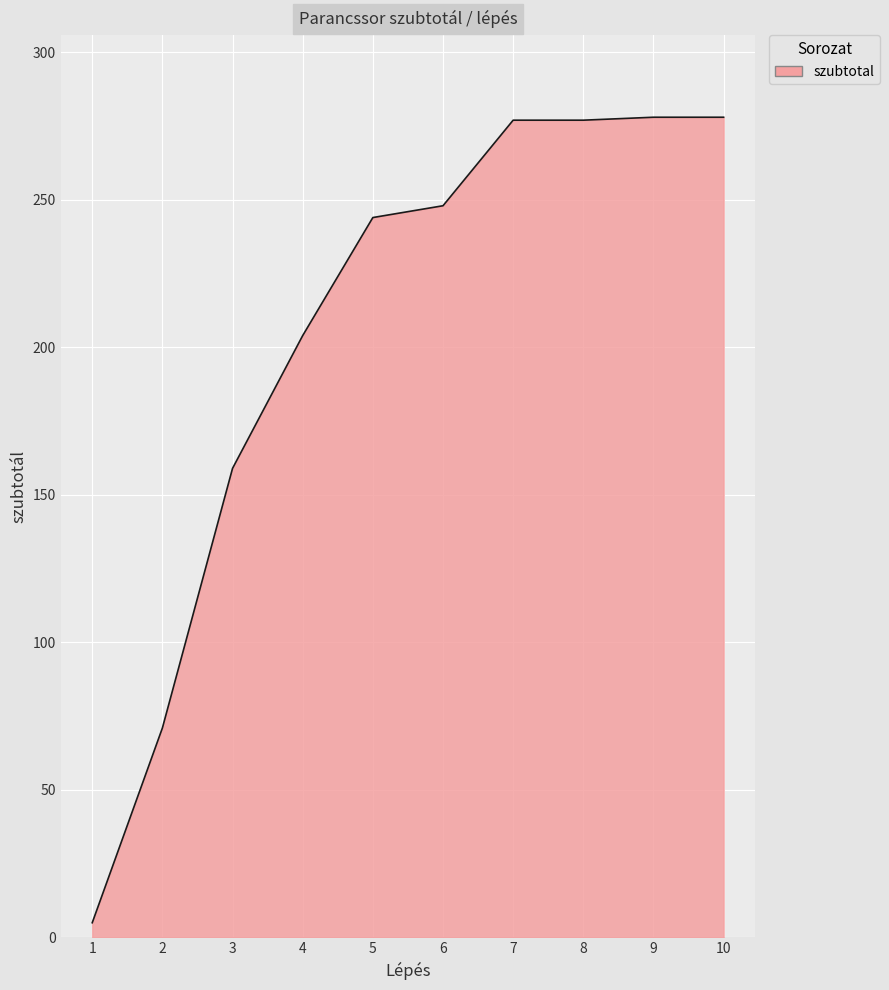

What is the maximum value shown in the chart?

278